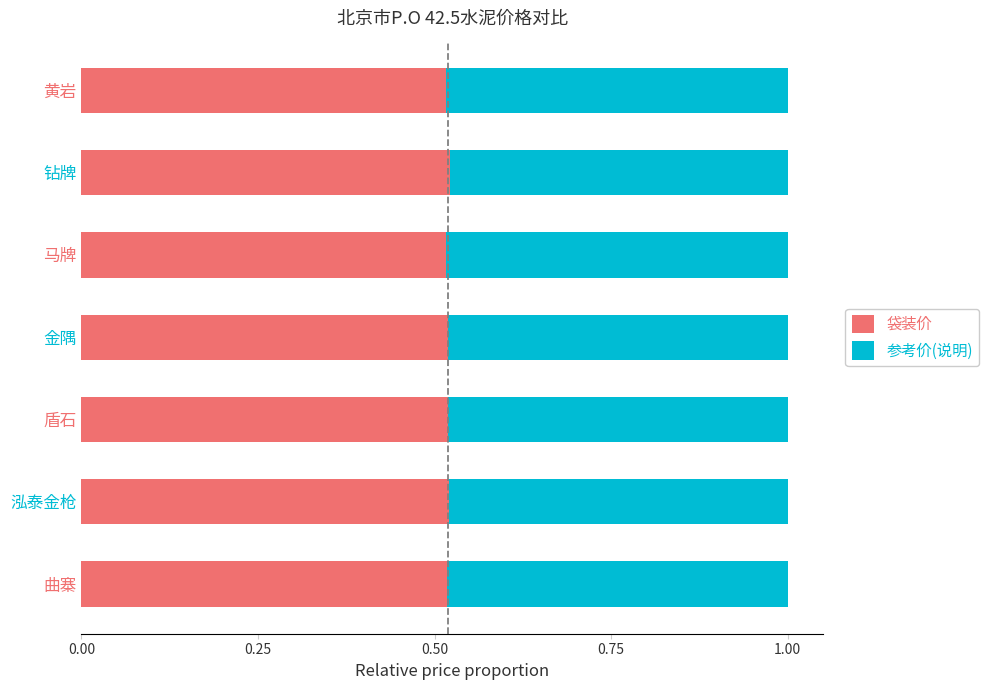

How many 袋装价 values are between 0 and 1?

7